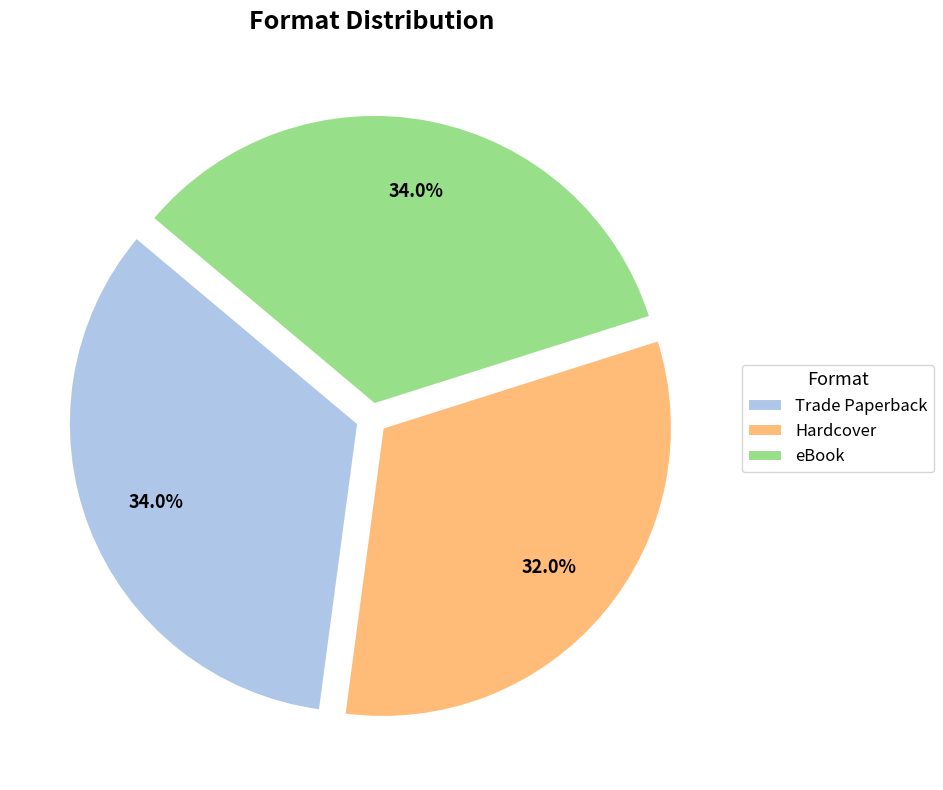

Which category has the smallest portion of the pie?

Hardcover